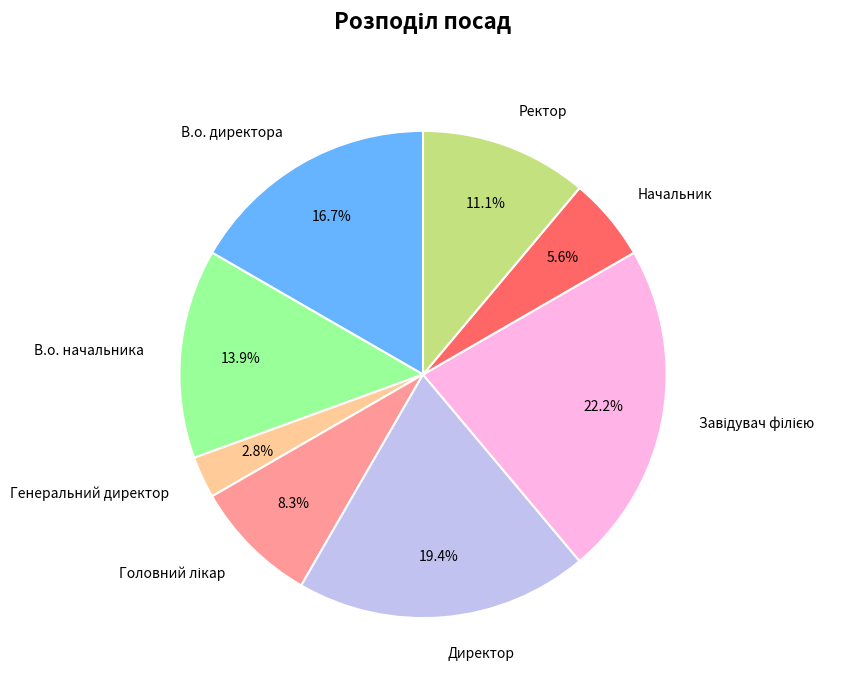

Which slice is the smallest?

Генеральний директор